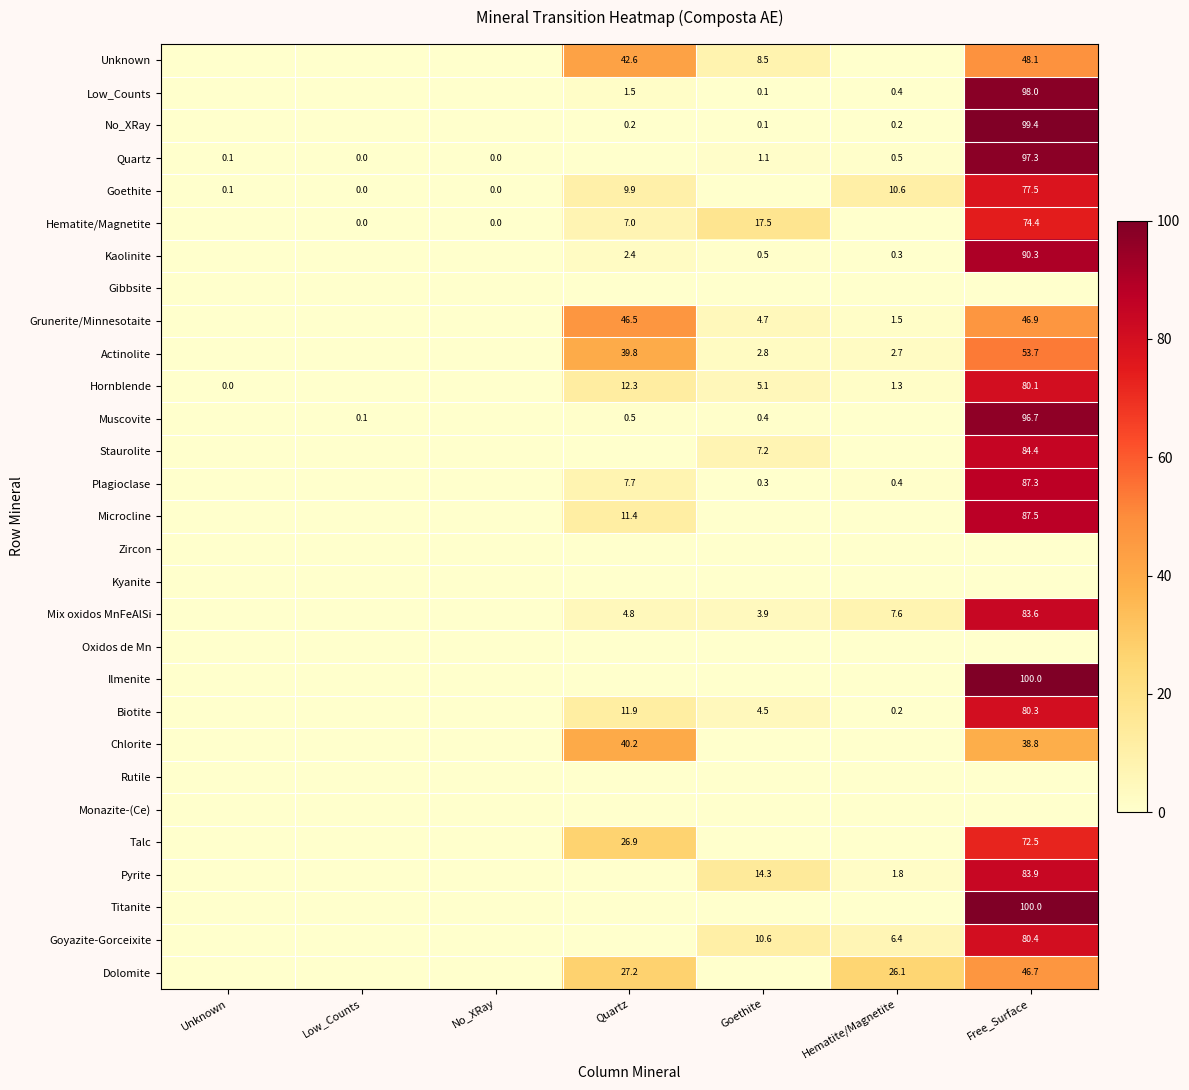

At which category is the sum across all series the highest?

Free_Surface